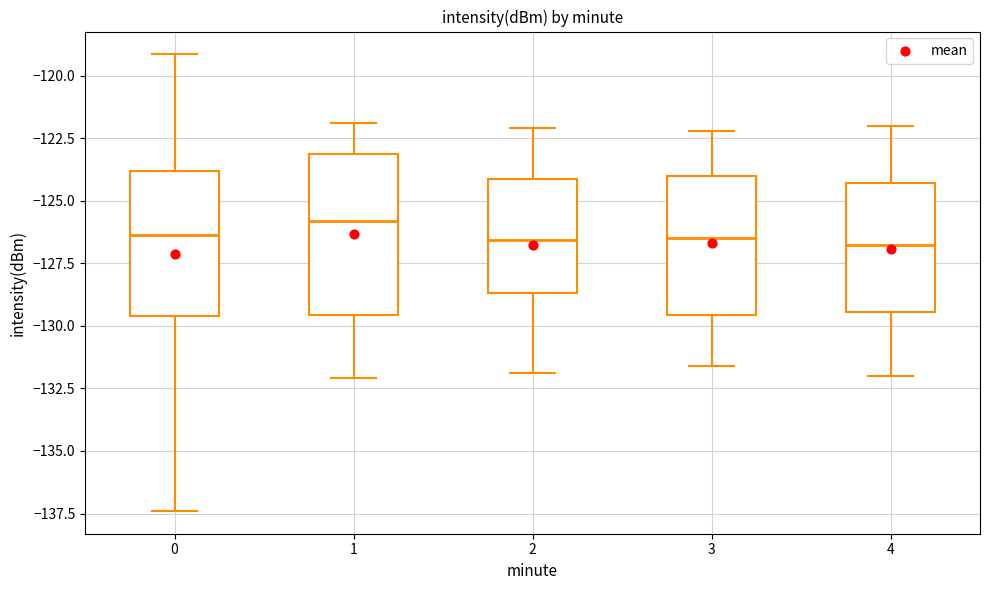

Comparing the boxes themselves (not the whiskers), which one is the tallest?

1